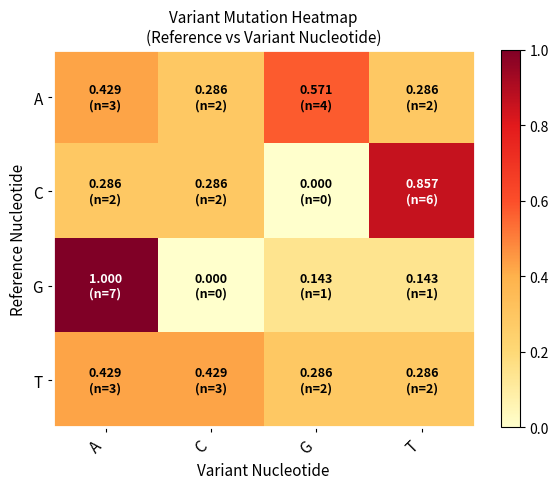

At how many categories does at least one series exceed 0?

4